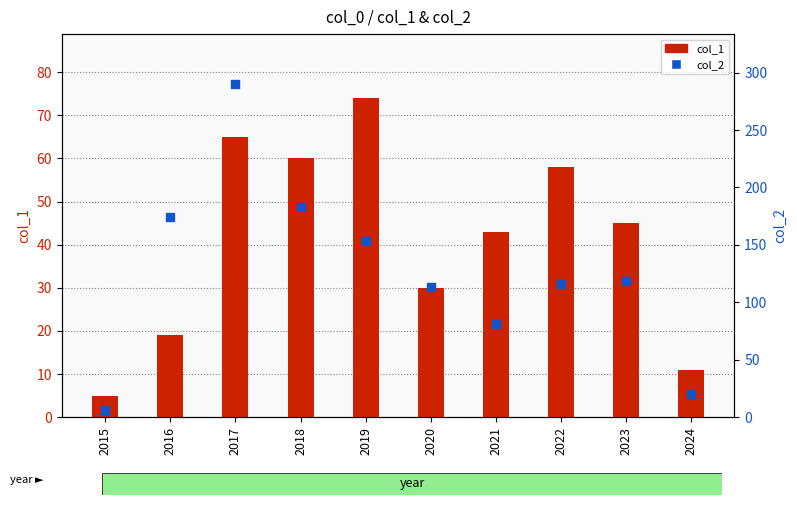

What is the total value across all series at 2021?

124